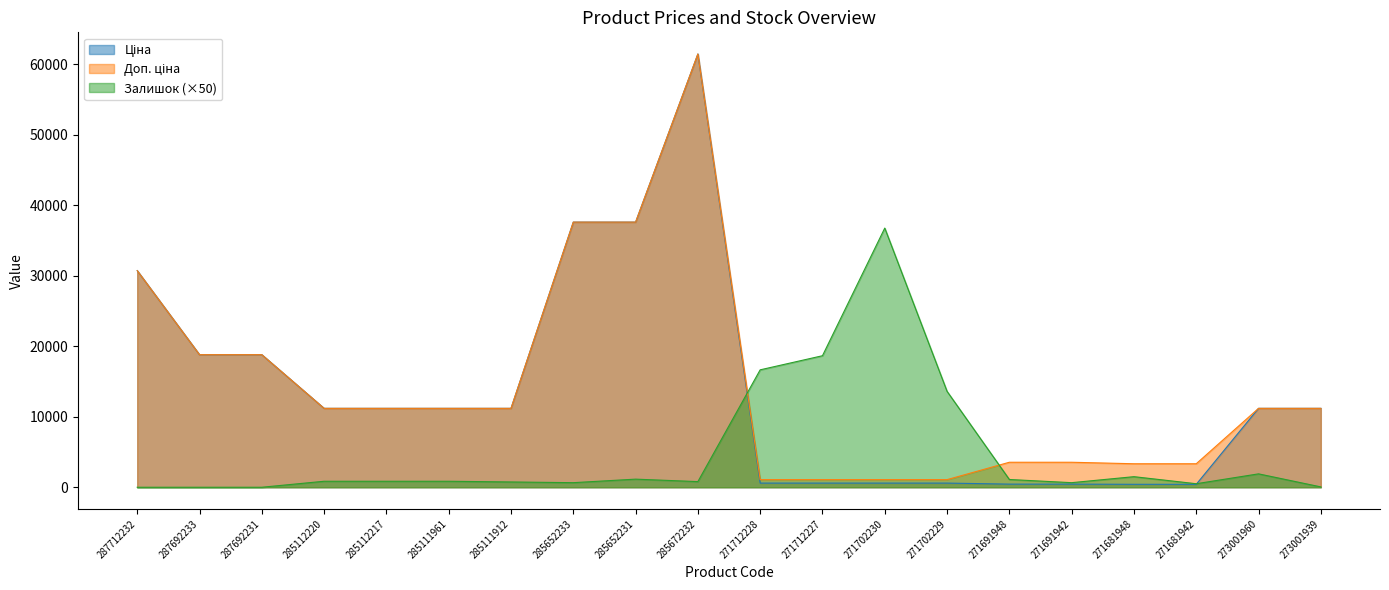

Which has a higher value, 285112220 or 273001939?

285112220